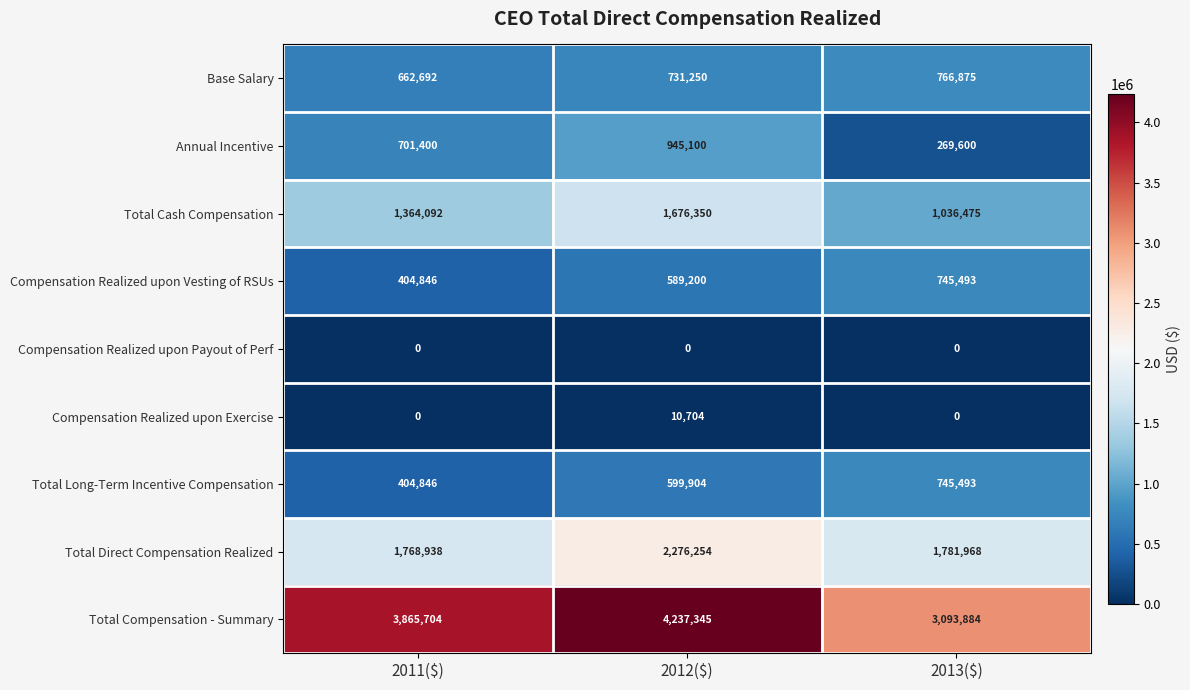

What is the maximum value for Base Salary?

766875